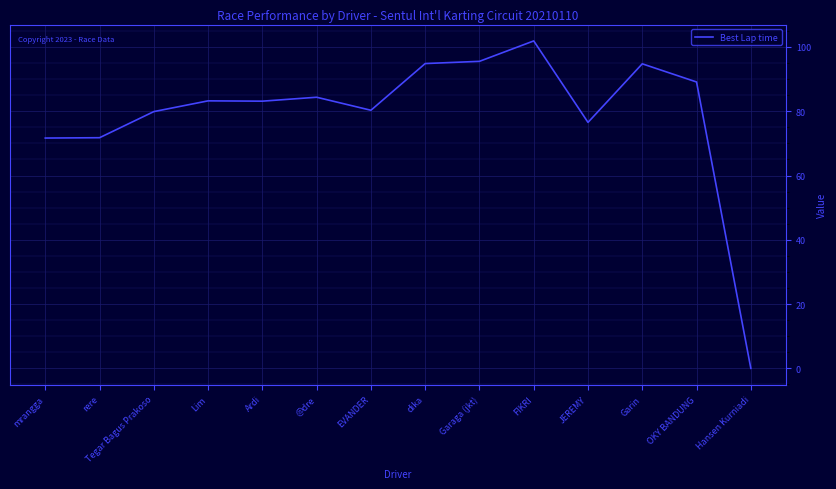

At which category does the chart reach its peak across all series?

FIKRI